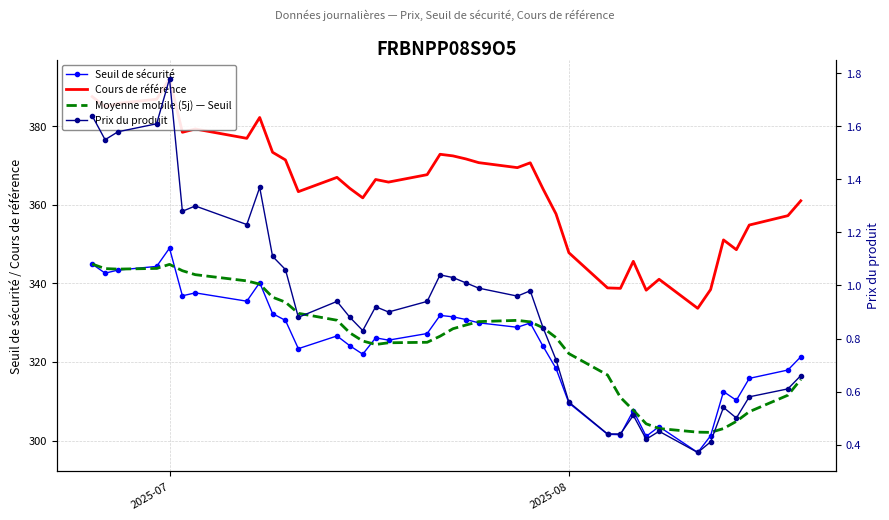

What is the difference between the Cours de référence values at 26 and 2025-08?

37.1